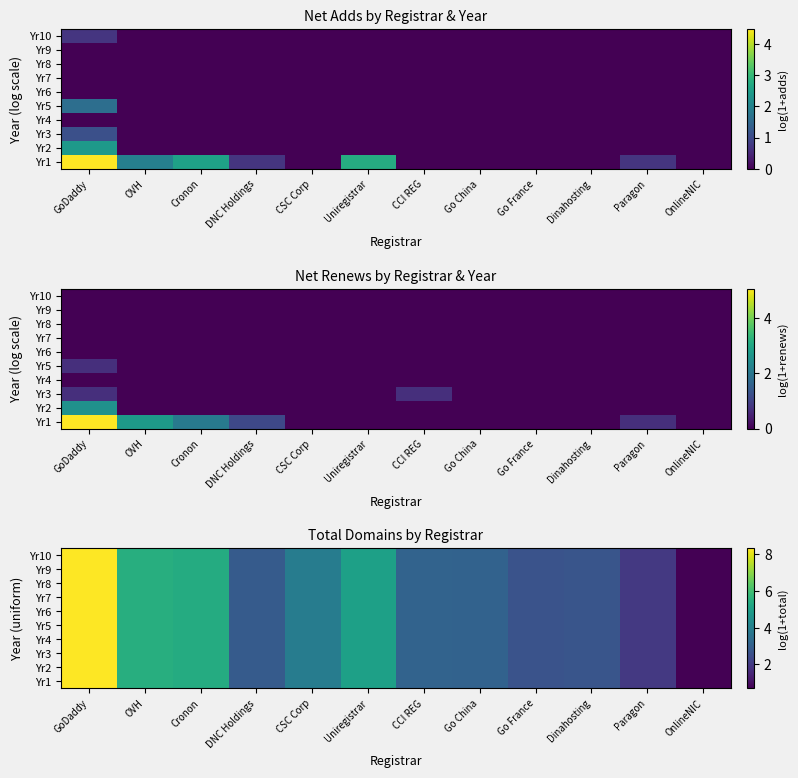

At how many categories does at least one series exceed 3?

7